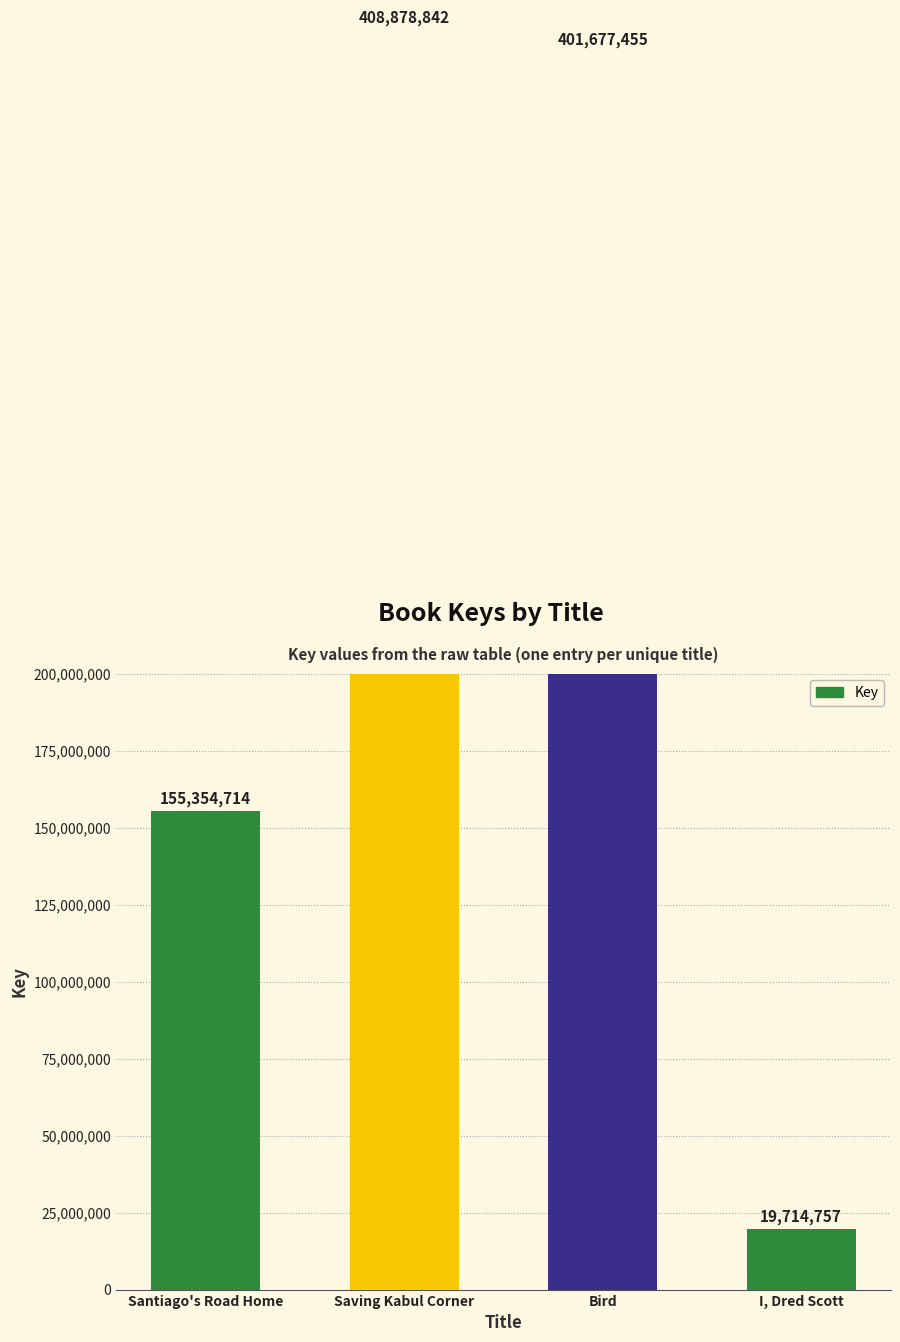

What is the label of the 4th bar from the left?

I, Dred Scott